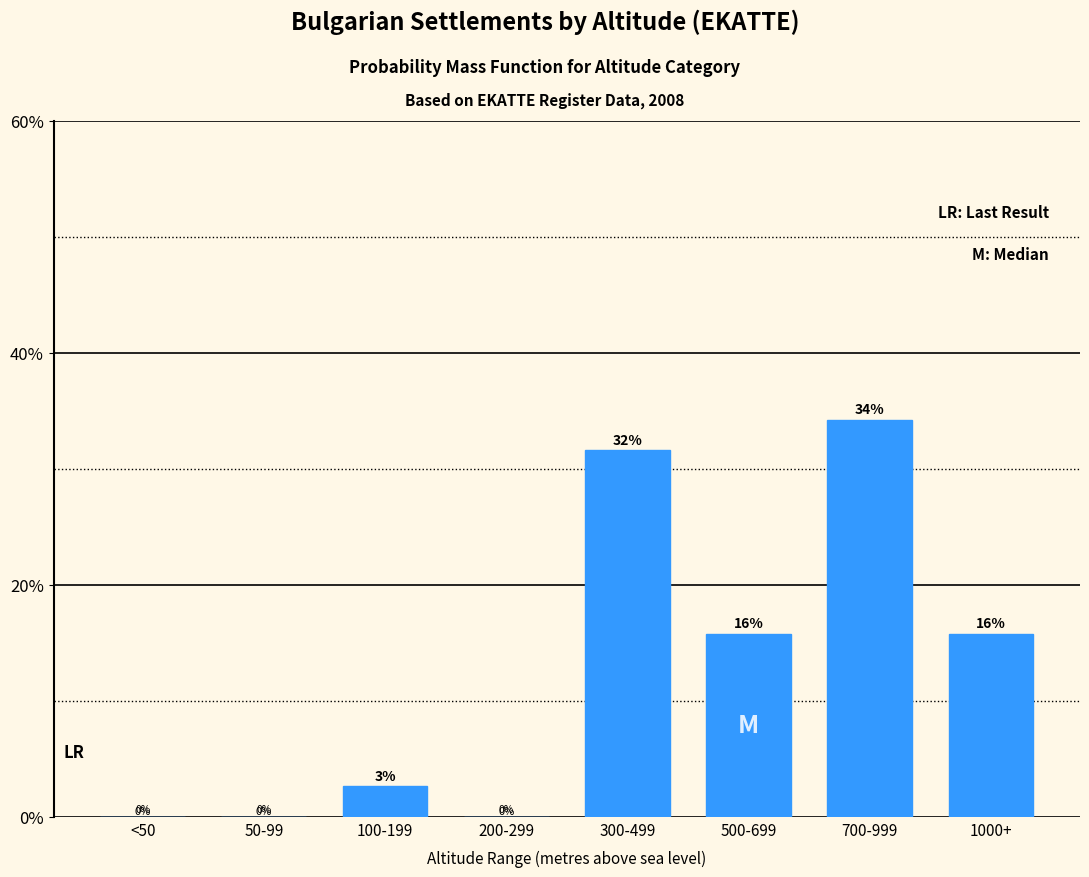

At which category does the chart reach its peak across all series?

700-999